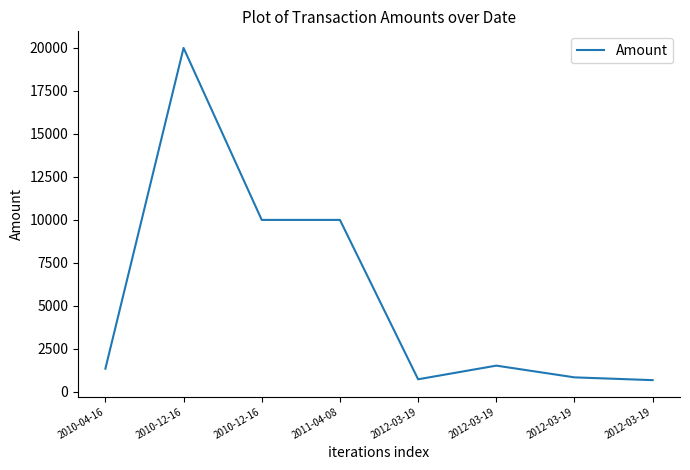

How many lines are shown in the chart?

1